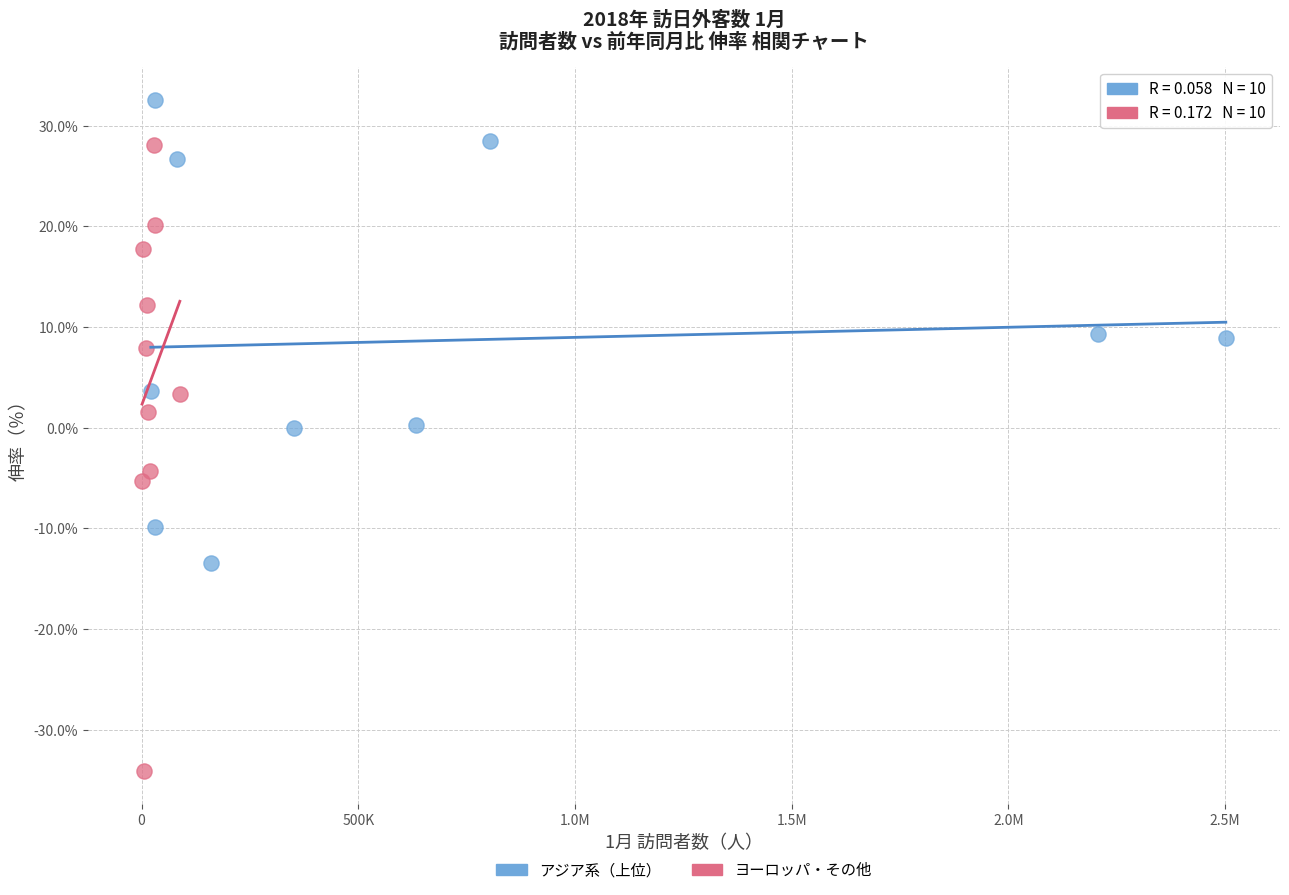

Which series contains the highest Y value?

アジア系（上位）